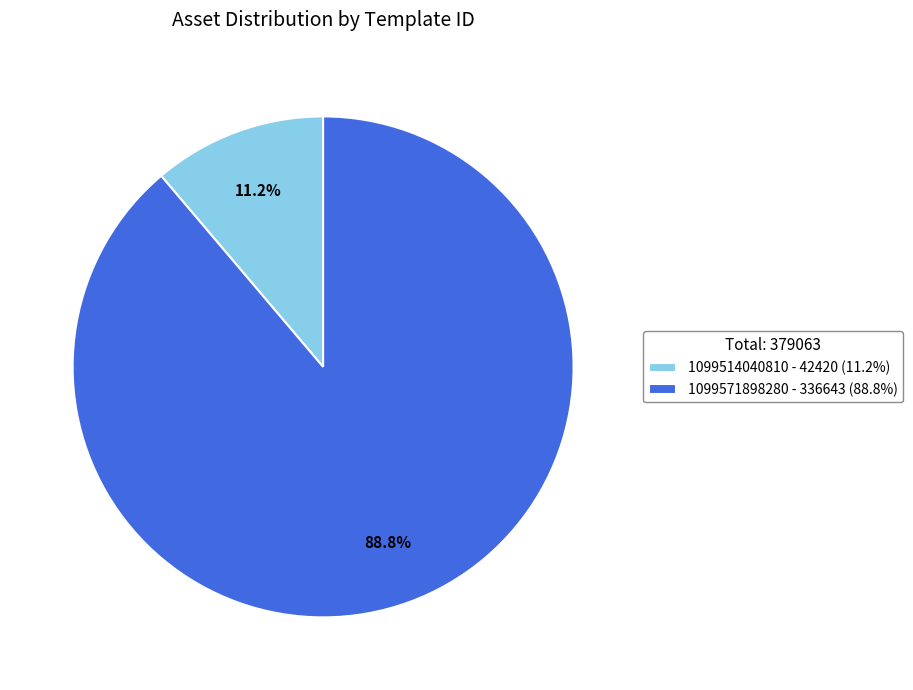

What percentage do 1099571898280 and 1099514040810 together represent?

100.0%